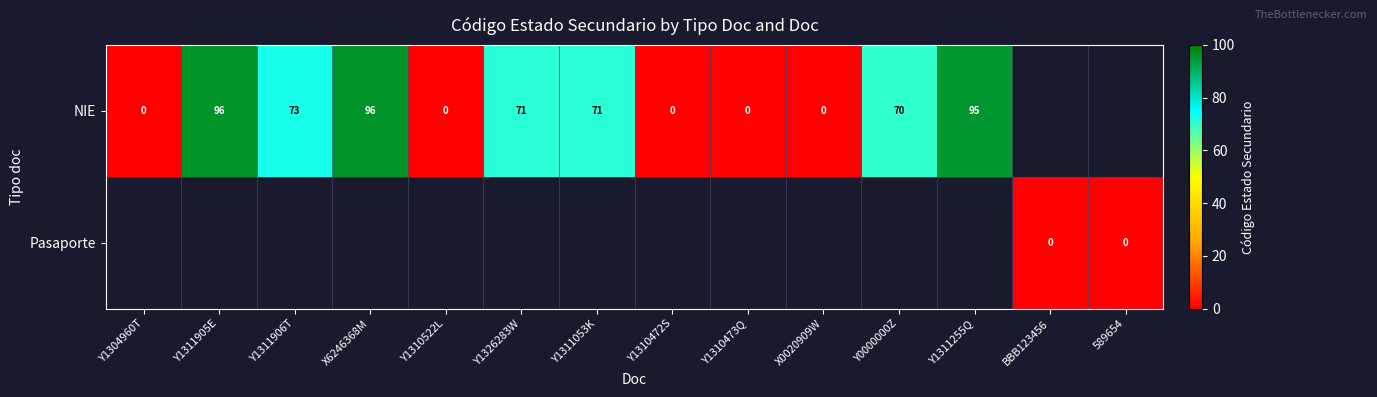

The value of NIE at Y1311255Q is 66. True or false?

False